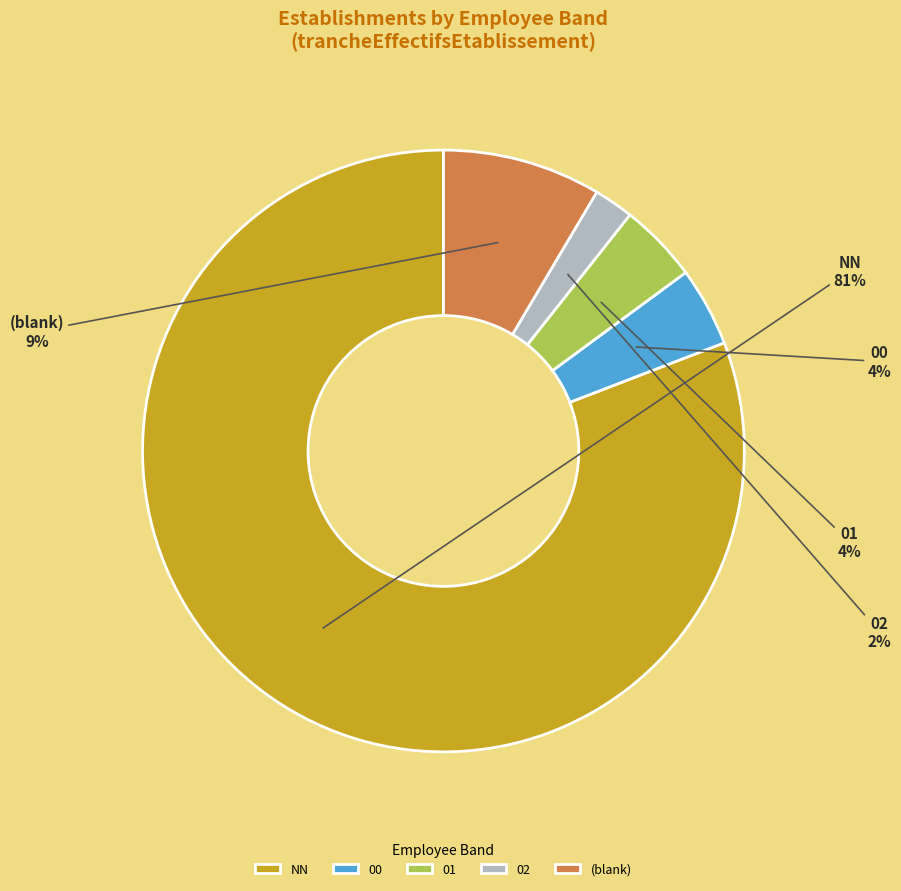

The 00 slice represents 11% of the pie. True or false?

False